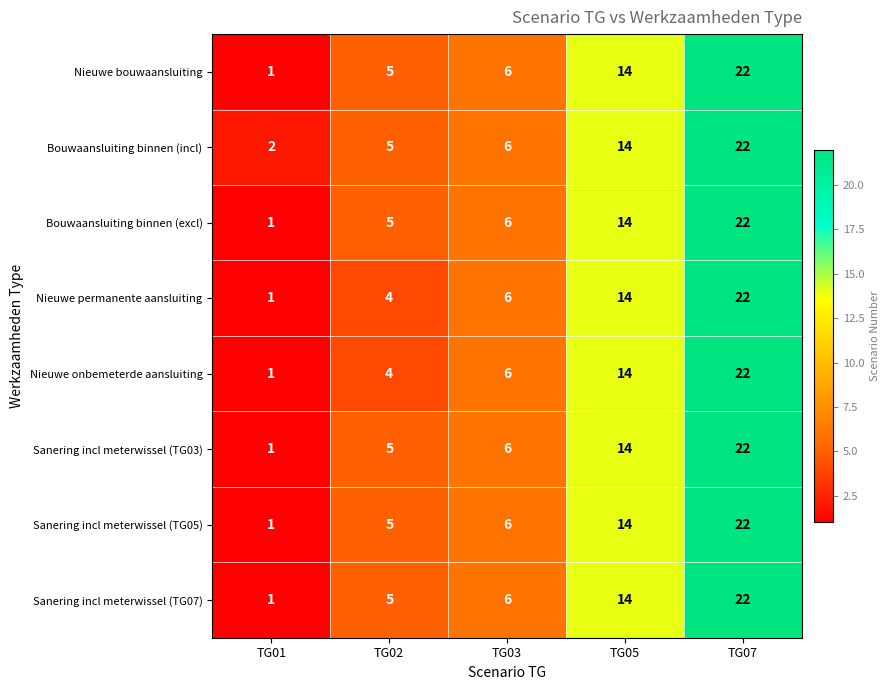

At how many categories does at least one series exceed 1?

5